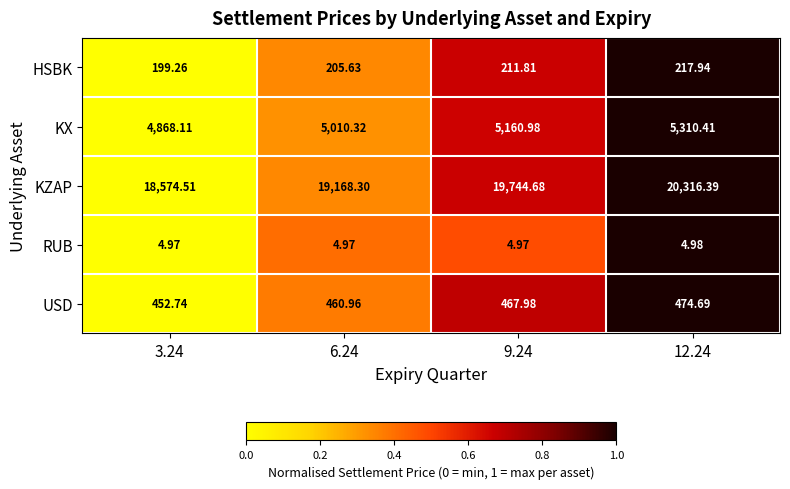

Which series has the largest range (max minus min)?

KZAP